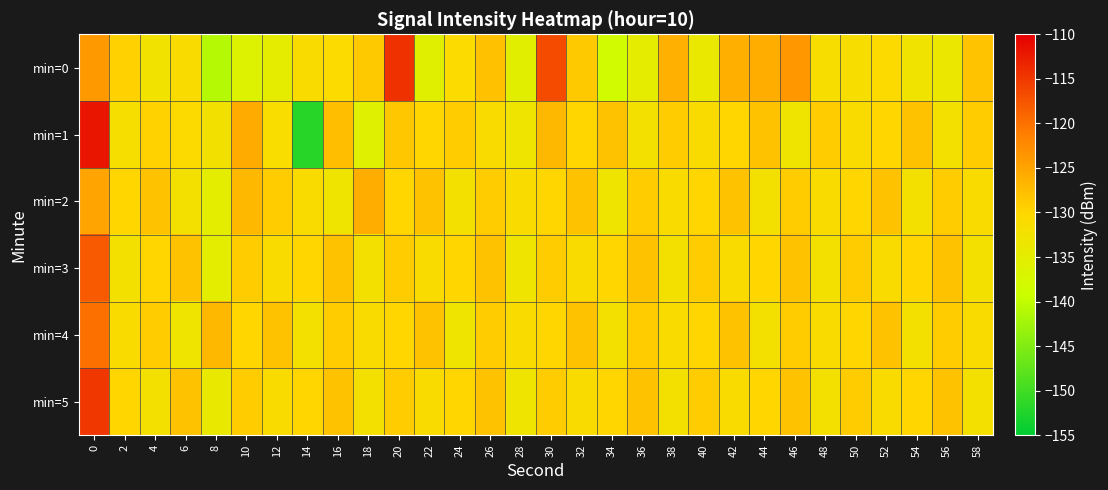

Which series has the widest spread of values?

min=1